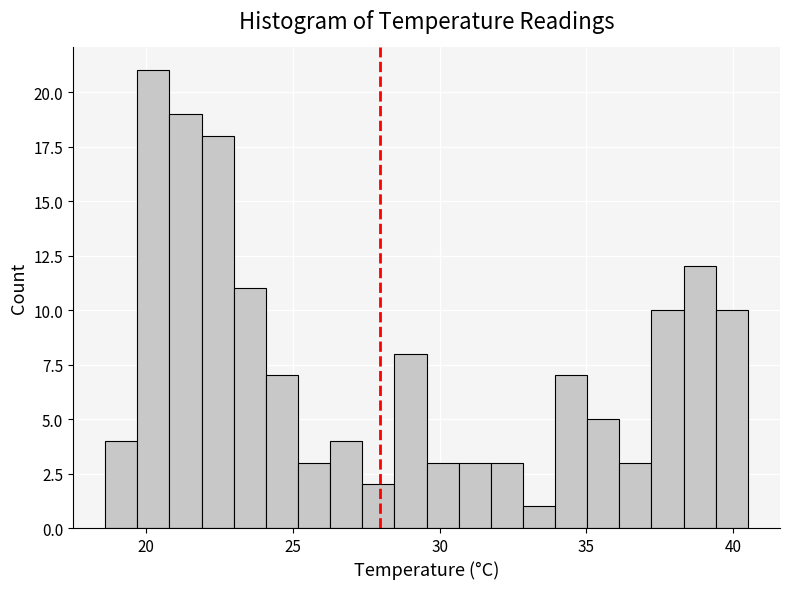

Read against the x-axis, roughly where is the centre of the tallest bar?

20.0